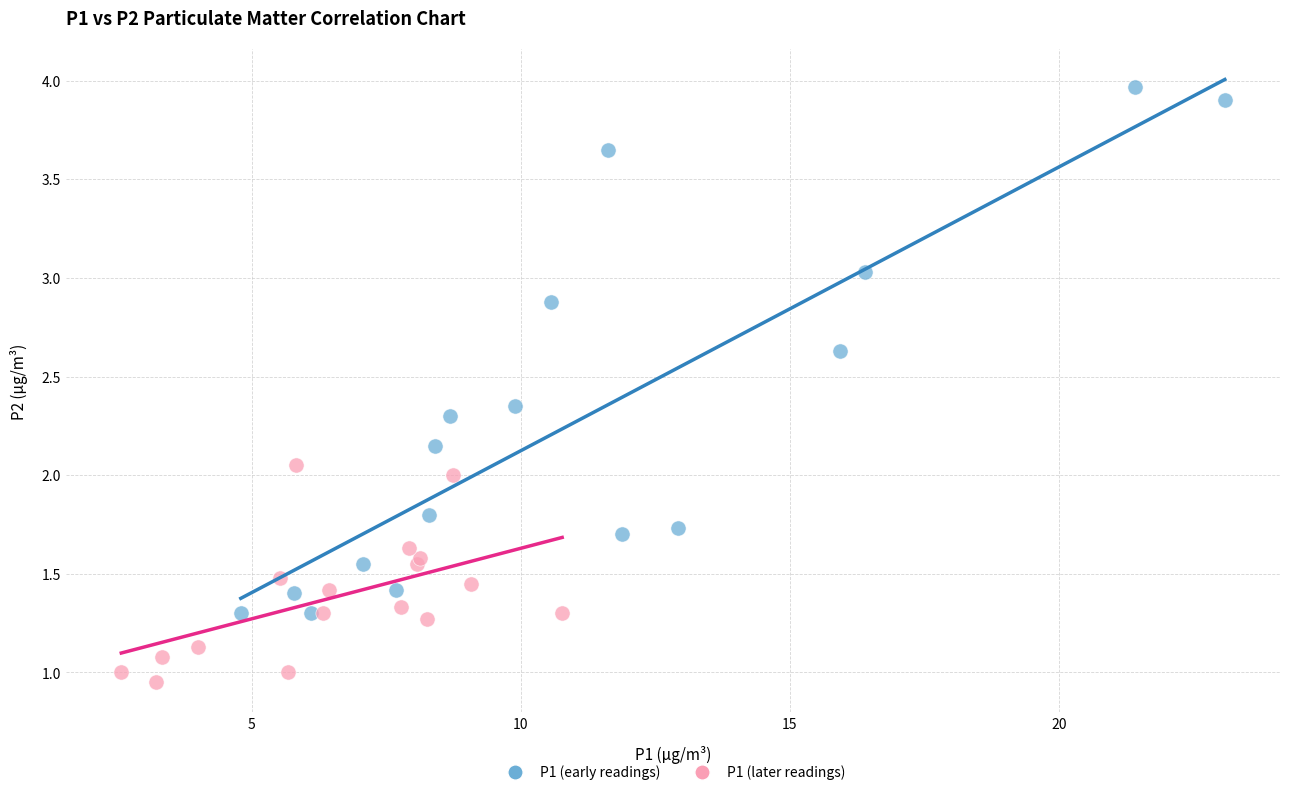

Which series reaches the maximum Y coordinate?

P1 (early readings)